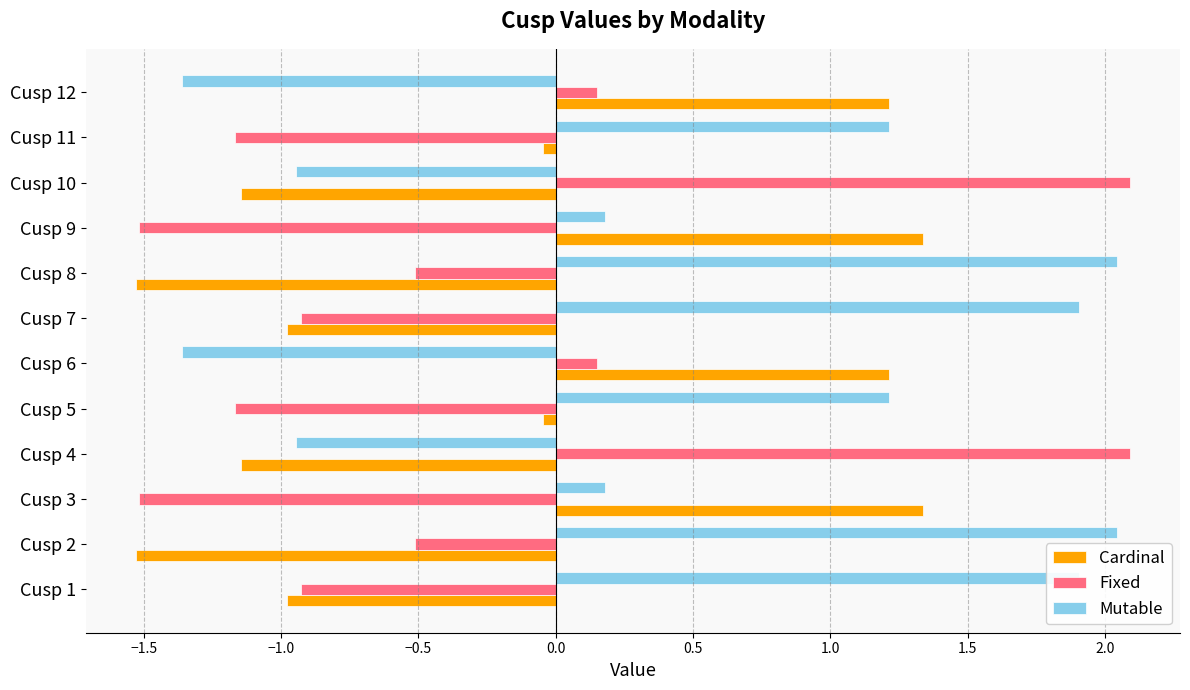

What is the lowest value of the Fixed series?

-1.5